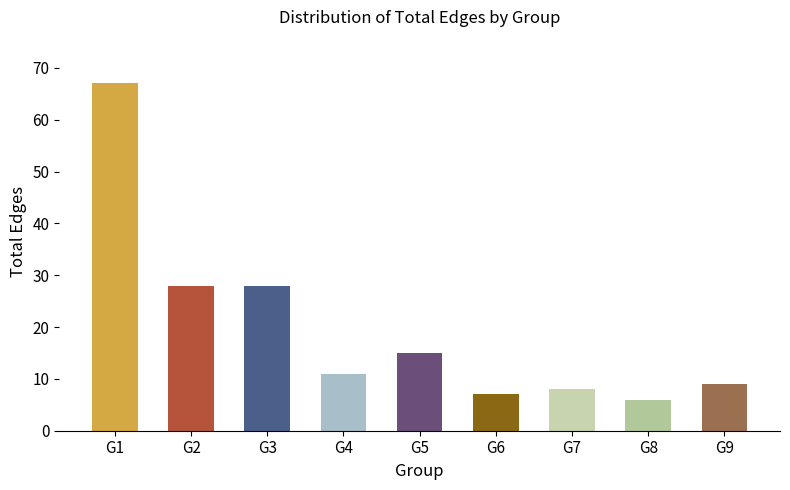

What is the value of the 3rd bar from the left?

28